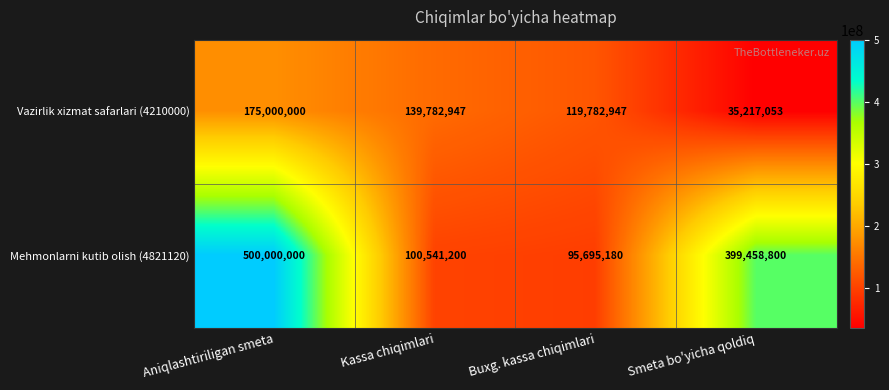

Reading left to right, transcribe all the data shown in this chart.

Vazirlik xizmat safarlari (4210000): 175000000	139782947	119782947	35217053
Mehmonlarni kutib olish (4821120): 500000000	100541200	95695180	399458800